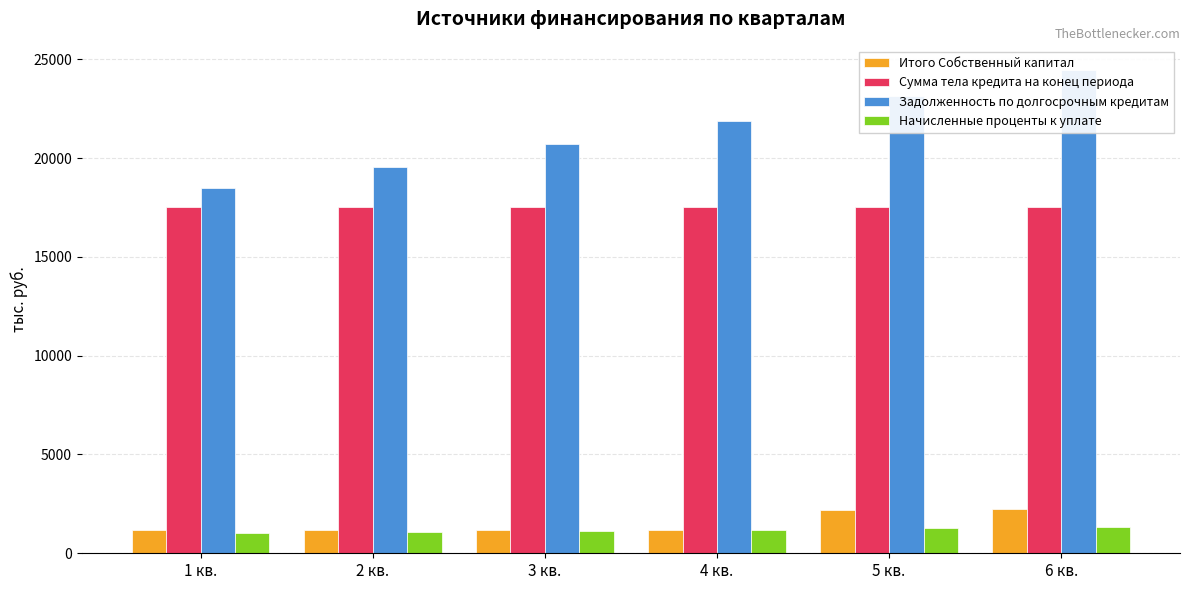

At which label does Начисленные проценты к уплате reach its peak?

6 кв.